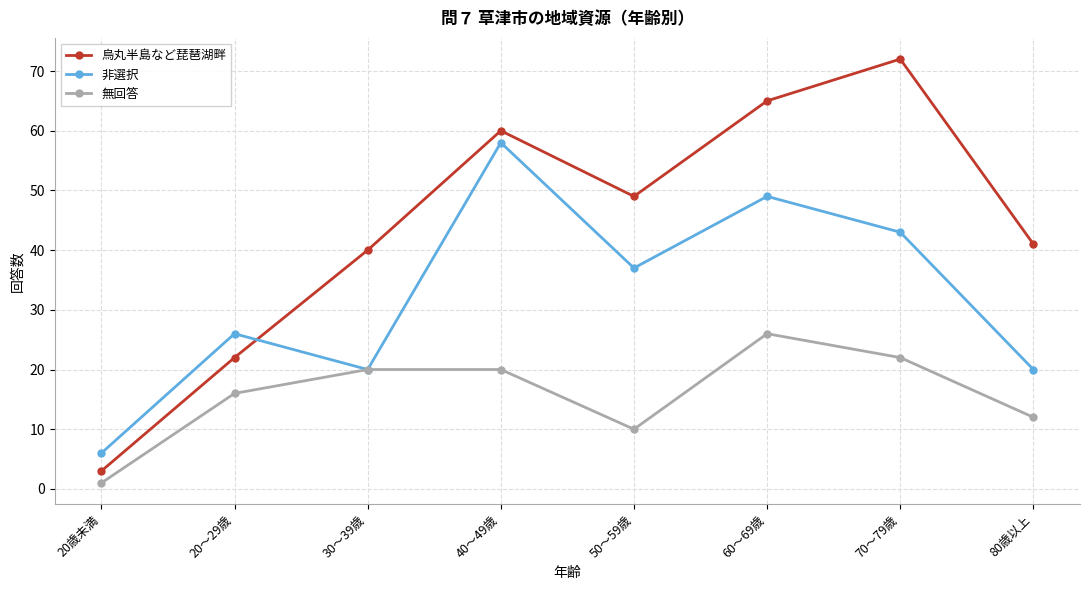

What is the average value of the 無回答 series?

16